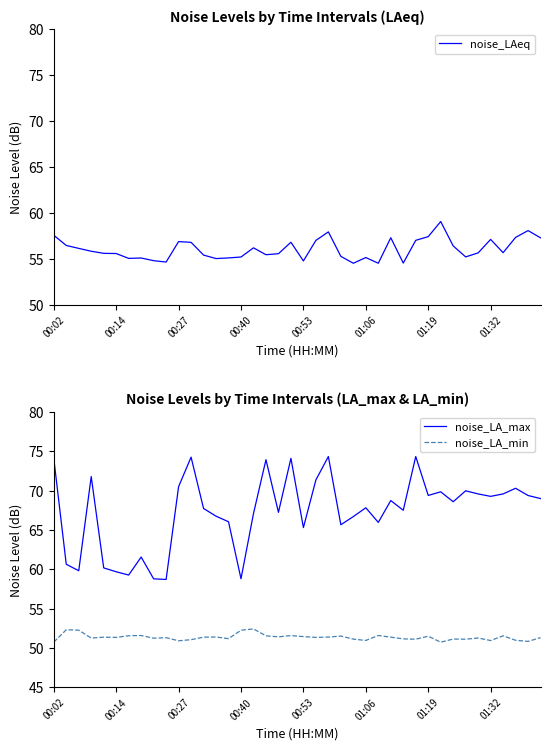

Rank the series by their maximum value, from lowest to highest.

noise_LA_min, noise_LAeq, noise_LA_max